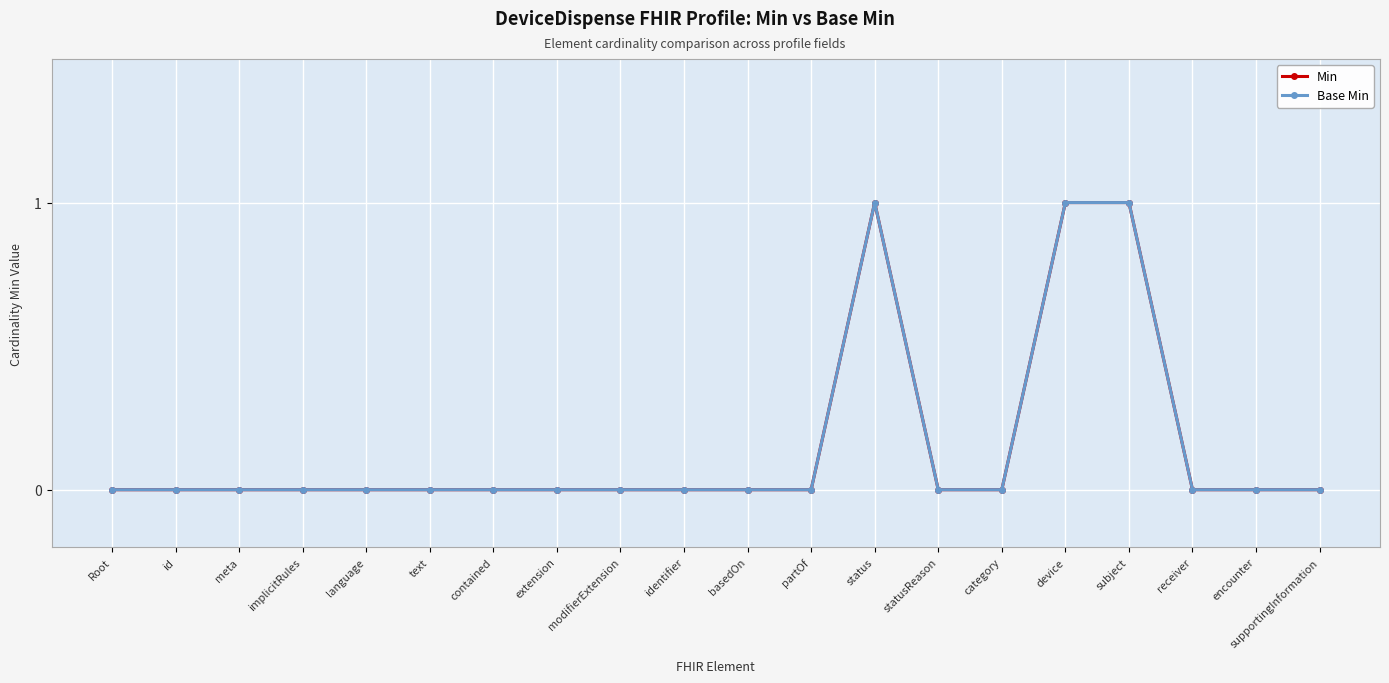

True or false: Min has a value of 0 at category.

False